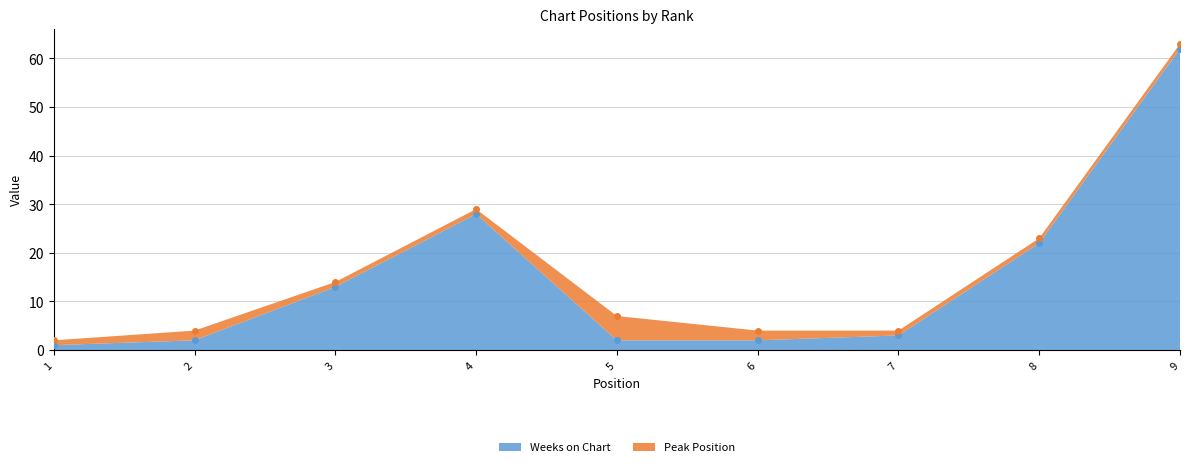

Where is the data nearest to the value 31?

4